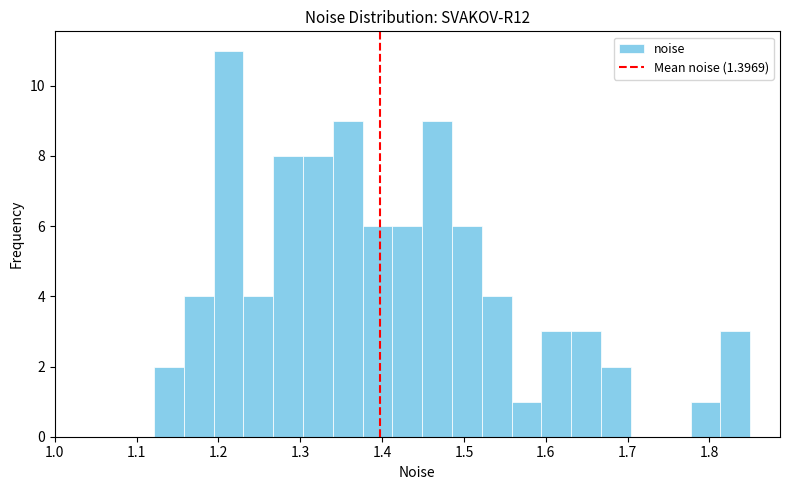

Around what value on the x-axis is the tallest bar? Give the approximate position of its centre, as read against the axis.

1.21